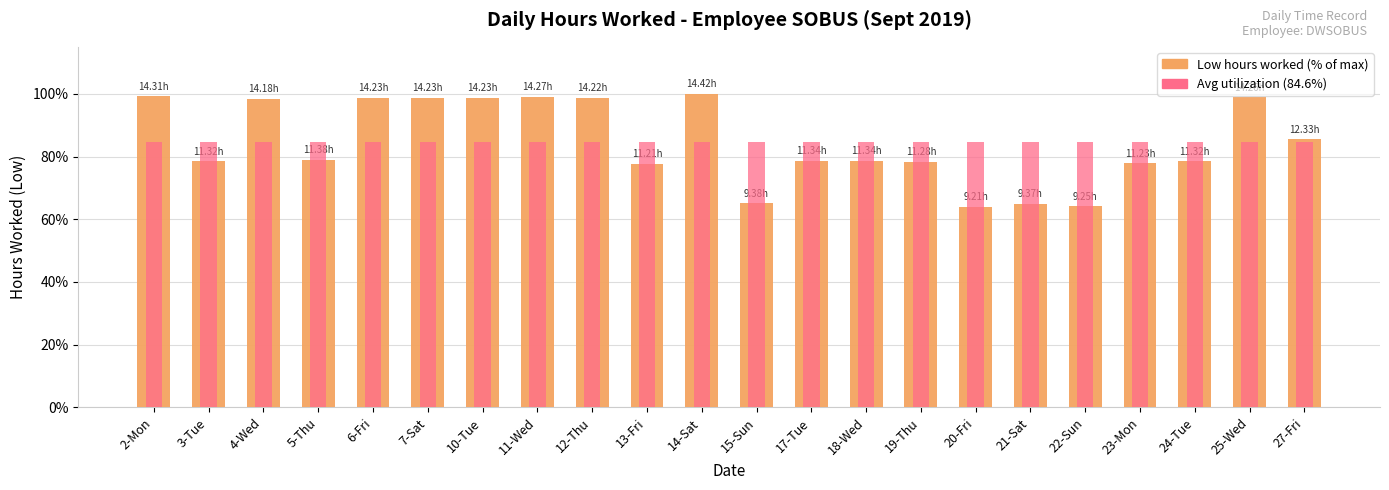

The value of Low (normalized %) at 17-Tue is 78.6. True or false?

True